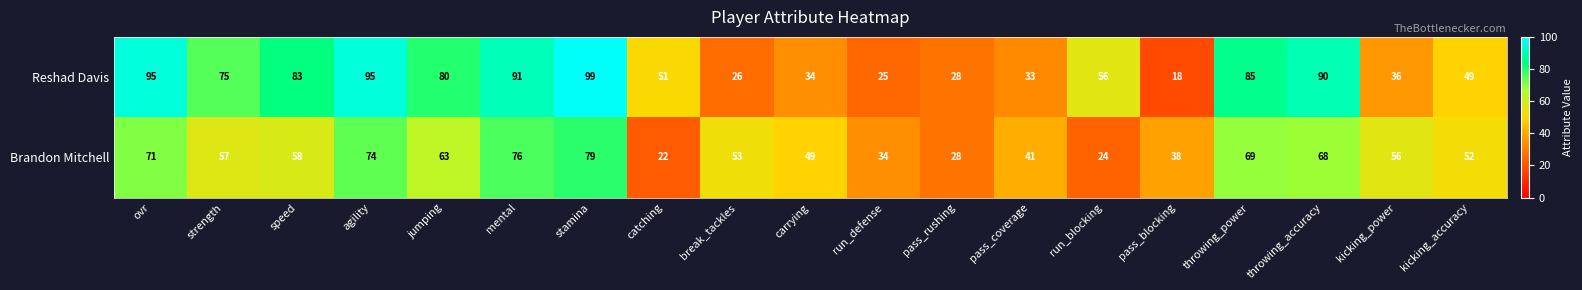

Rank the series by their maximum value, from lowest to highest.

Brandon Mitchell, Reshad Davis